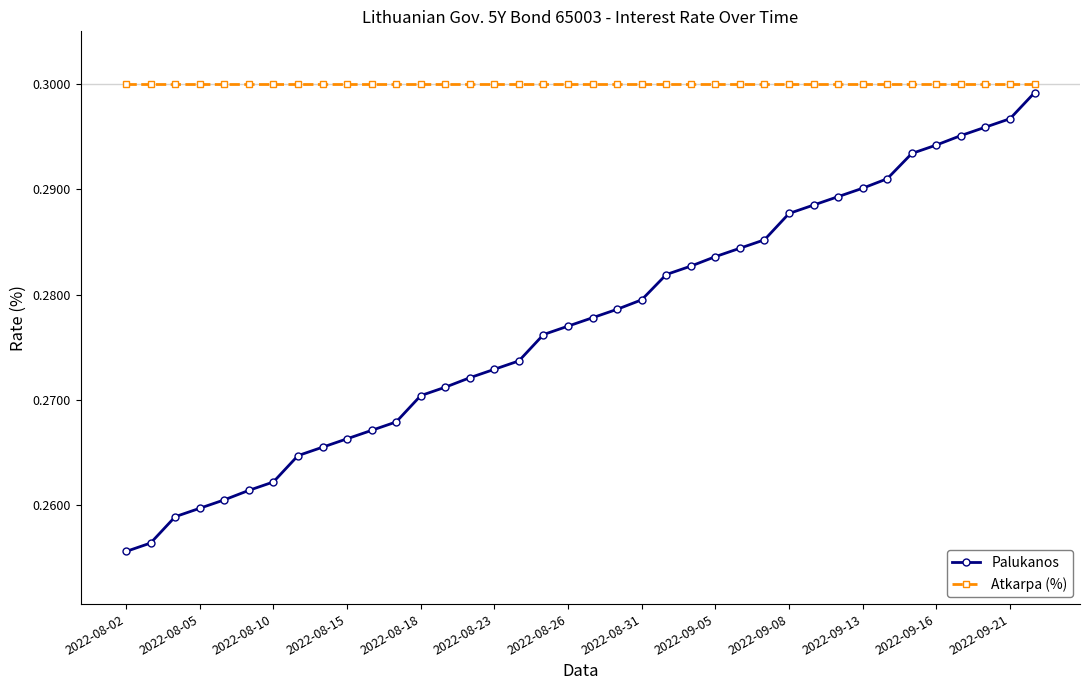

At how many categories does at least one series exceed 0?

38